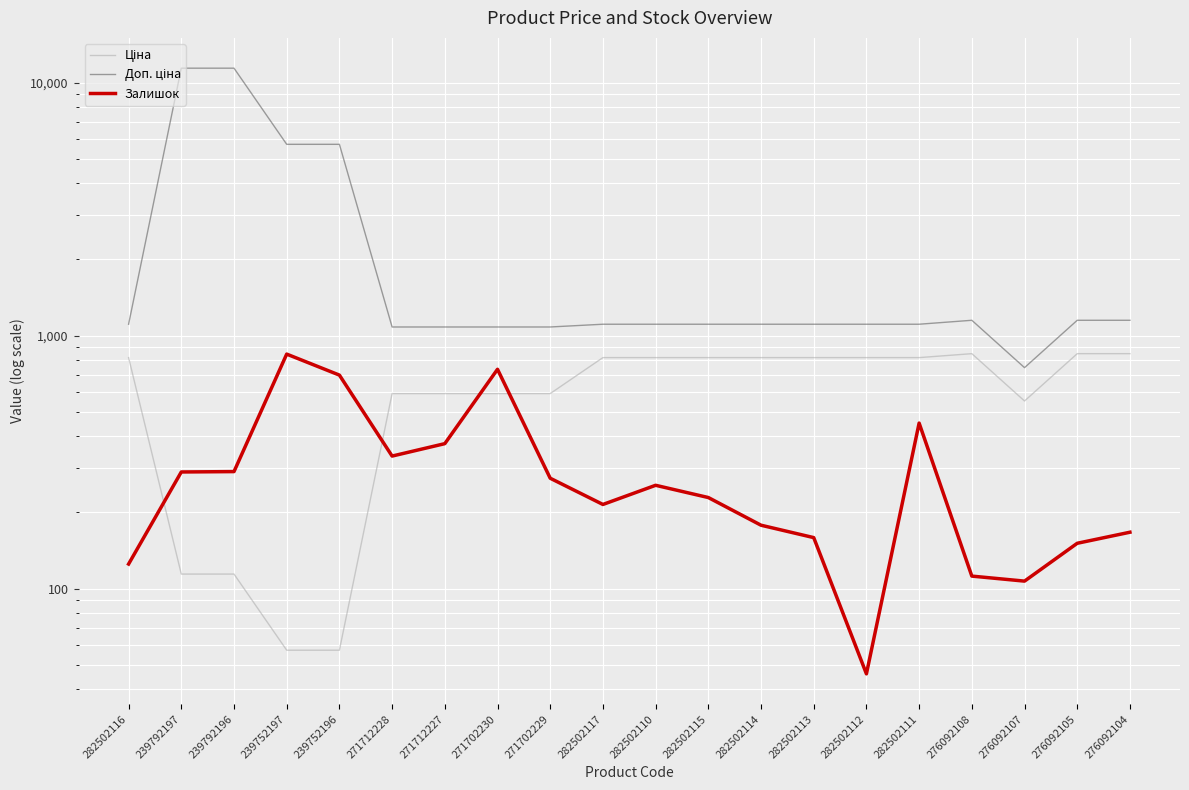

True or false: Залишок has more than 2 points higher than both neighbors.

True